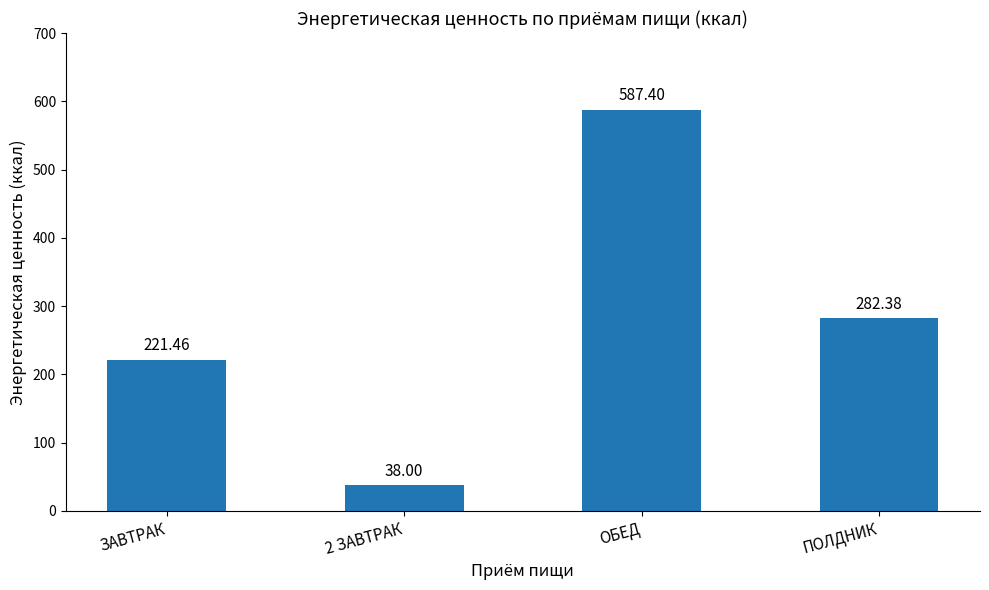

How many categories are shown in the chart?

4